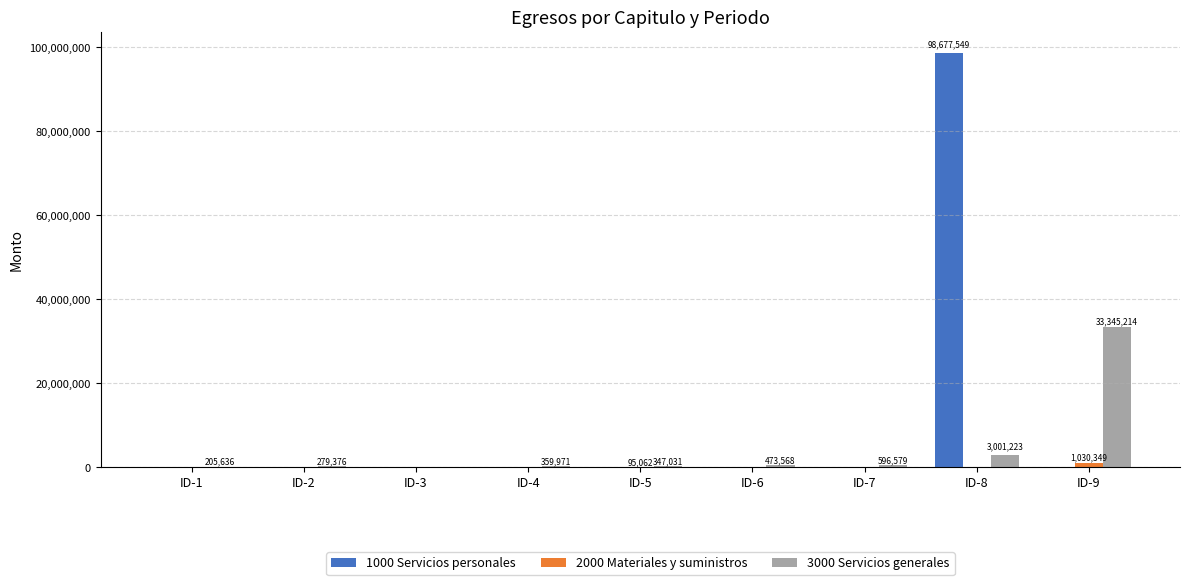

Which series has the widest spread of values?

1000 Servicios personales